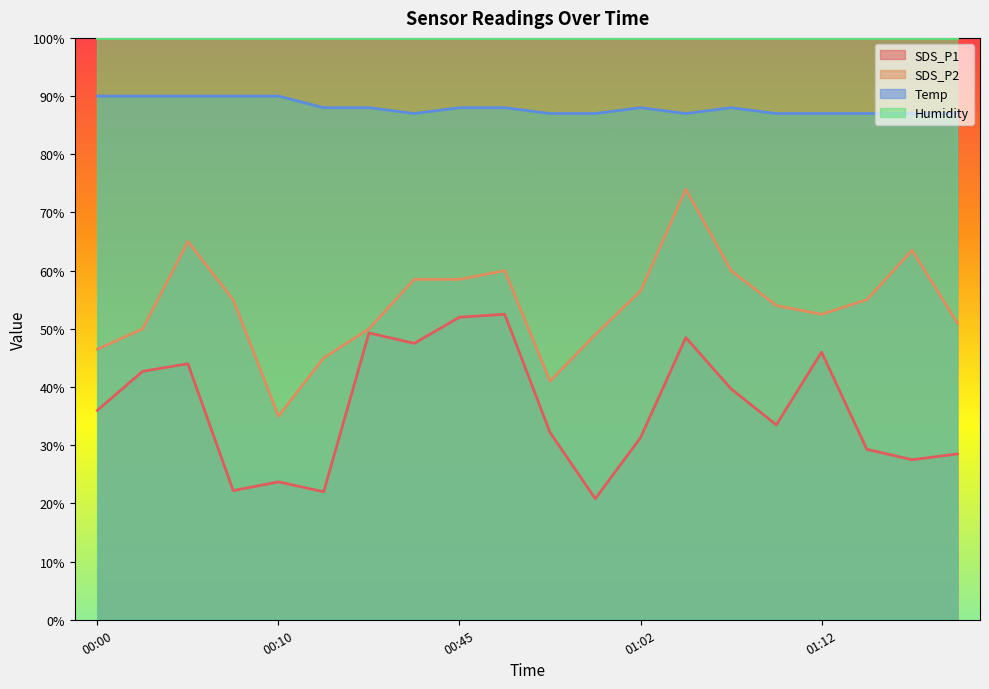

What is the sum of the Temp values at 00:00 and 00:07?

180.0